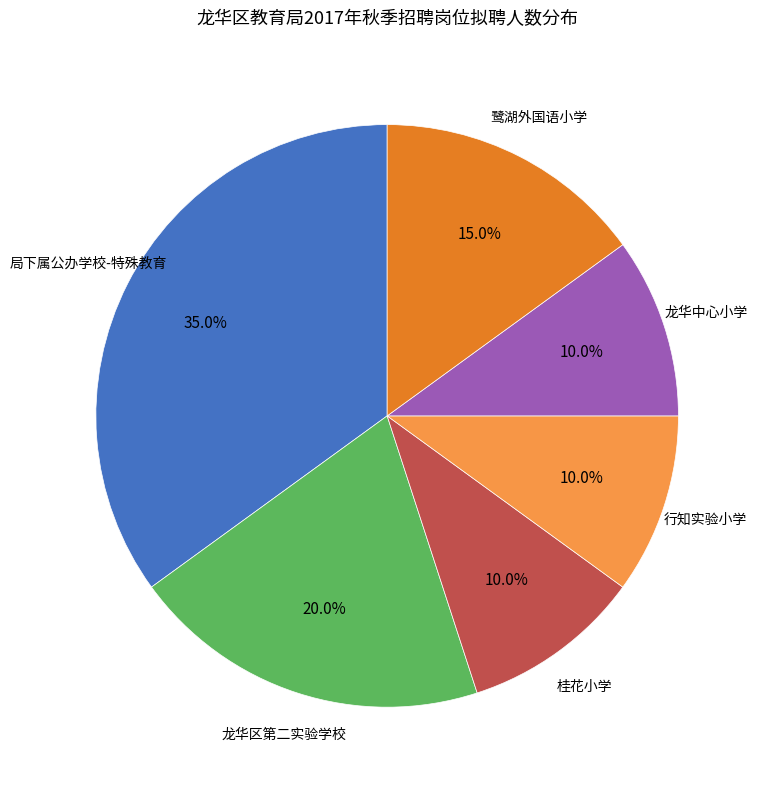

Is there a majority slice in this chart?

No